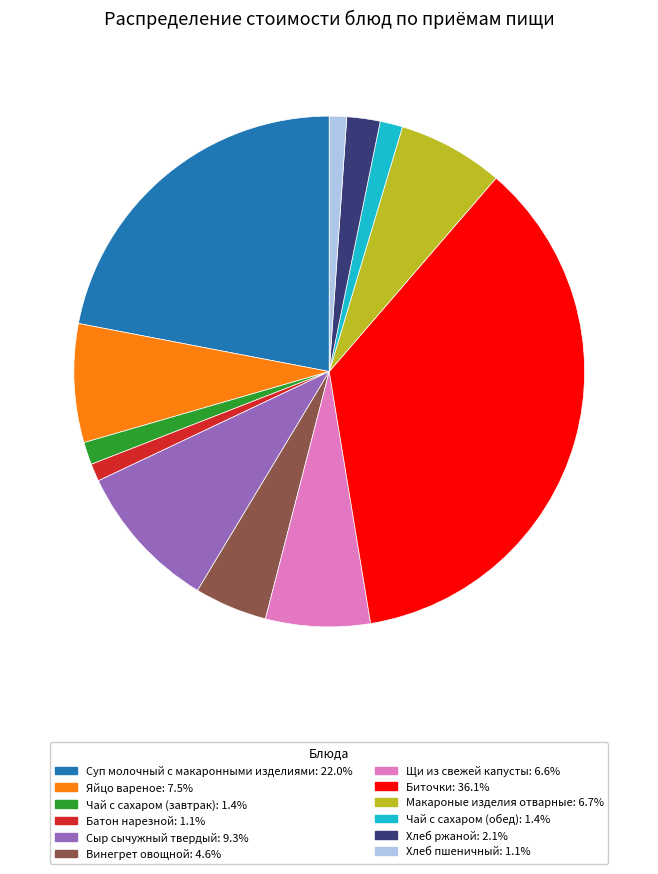

What is the ratio of the value at Щи из свежей капусты: 6.6% to the value at Яйцо вареное: 7.5%?

0.9